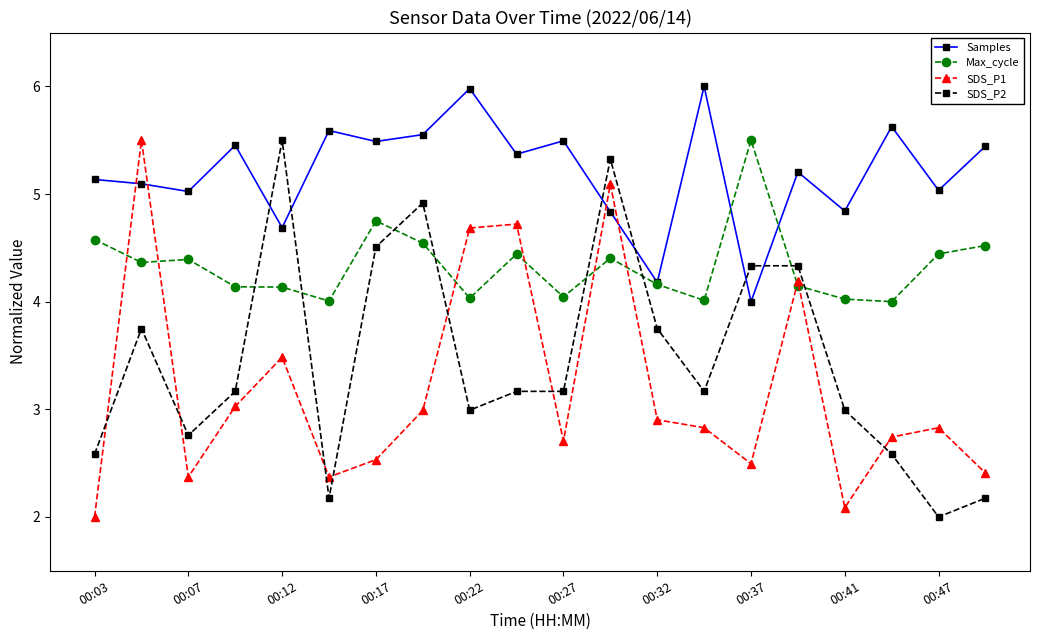

Which series has the largest total across all categories?

Samples